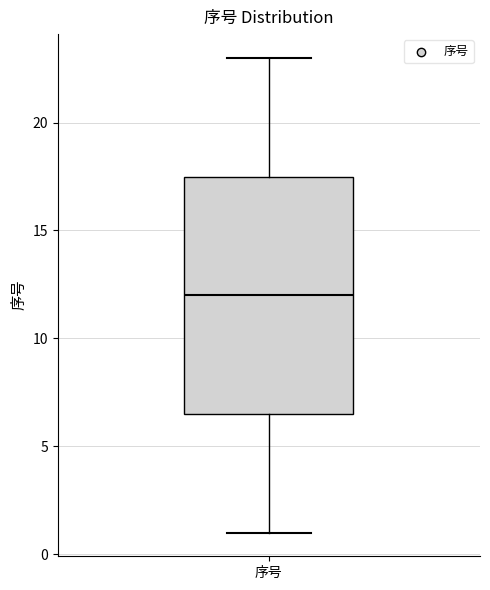

Where does the upper whisker of the box for 序号 end on the y-axis? The values are not printed on the chart, so give them approximately, as read against the axis.

23.0